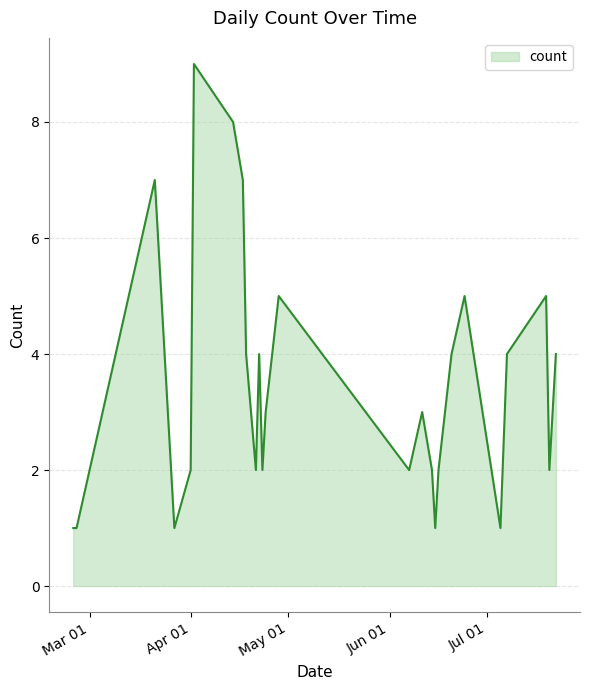

What is the maximum value shown in the chart?

9